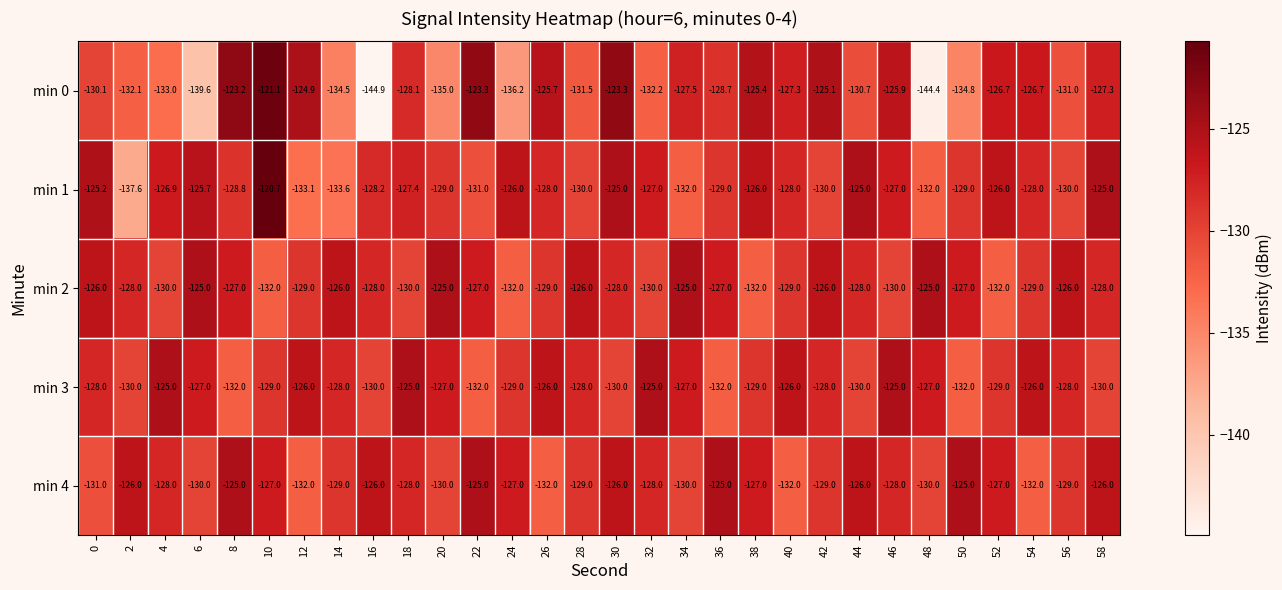

At which label does min 0 first exceed -128?

8